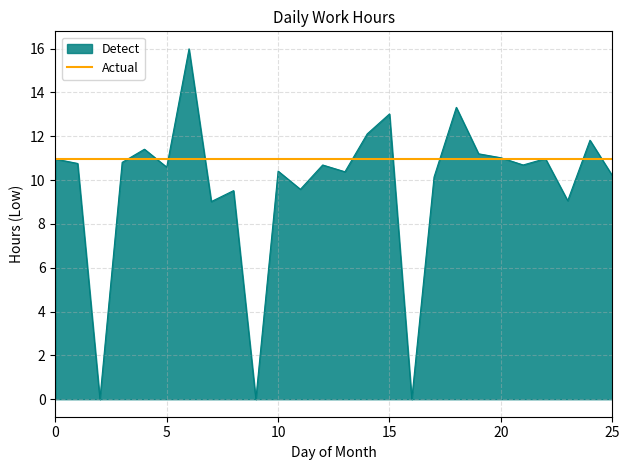

Which series has the widest spread of values?

Detect